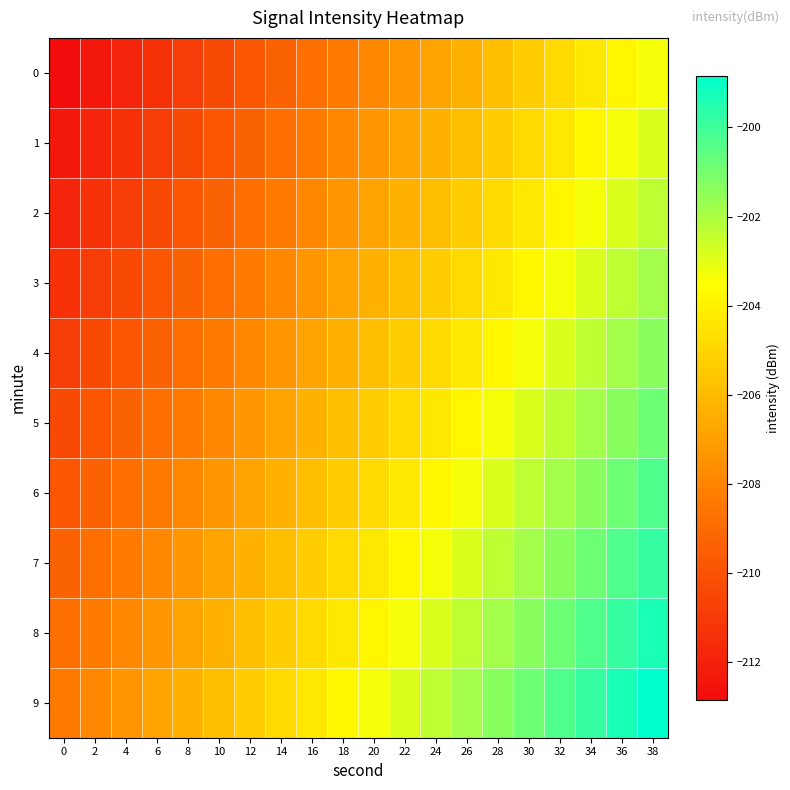

List the series in order of their peak value, lowest first.

0, 1, 2, 3, 4, 5, 6, 7, 8, 9